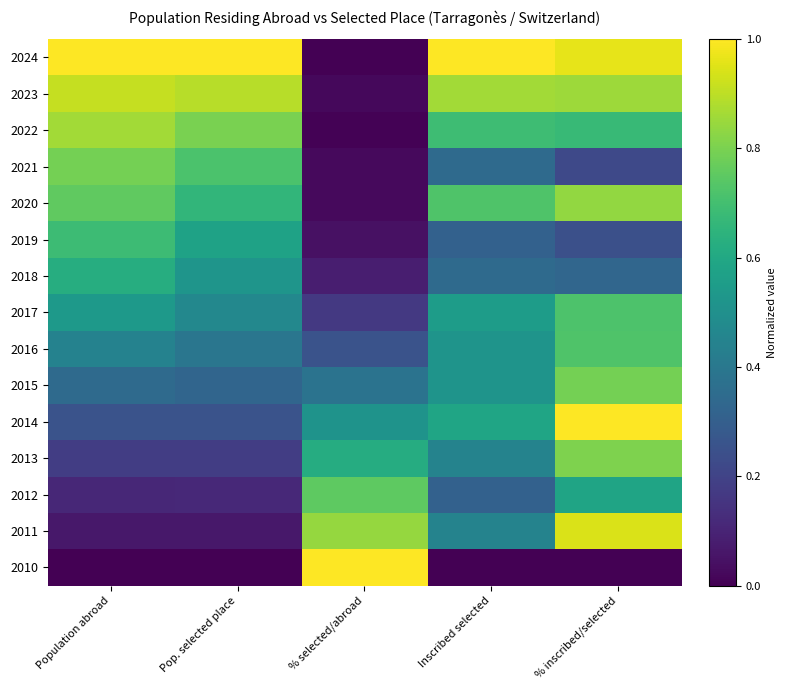

Which category has the highest value across all series?

Population abroad